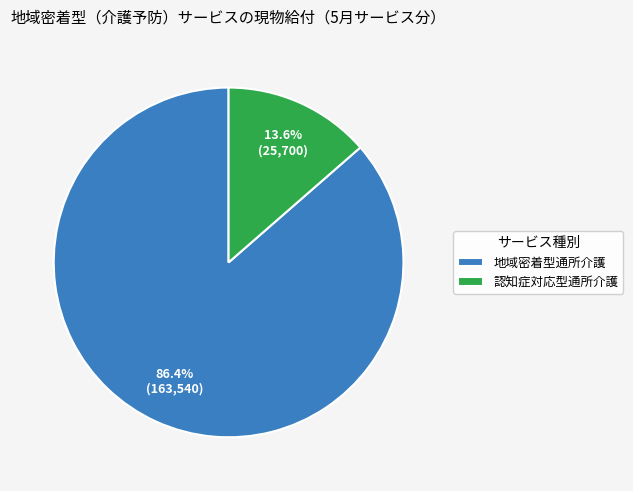

To the nearest percent, what percentage of the pie is 地域密着型通所介護?

86%